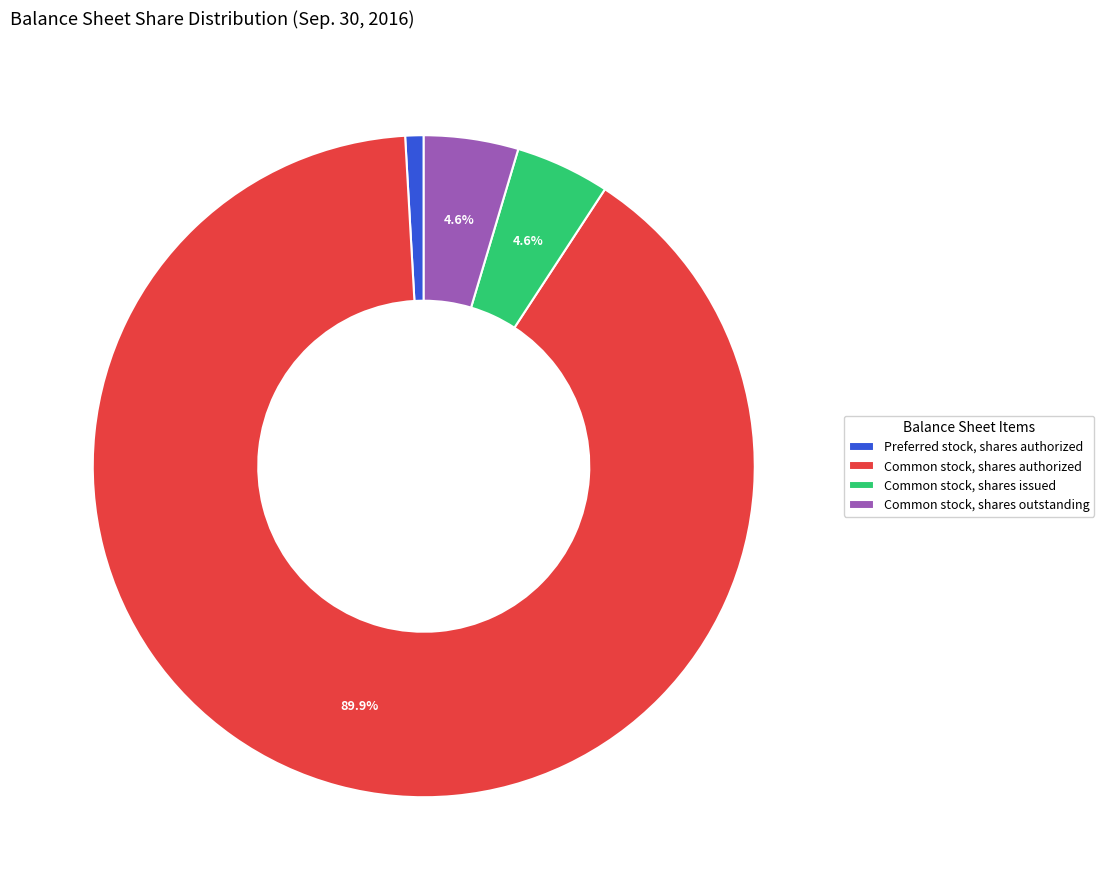

Between Common stock, shares authorized and Preferred stock, shares authorized, which is larger?

Common stock, shares authorized